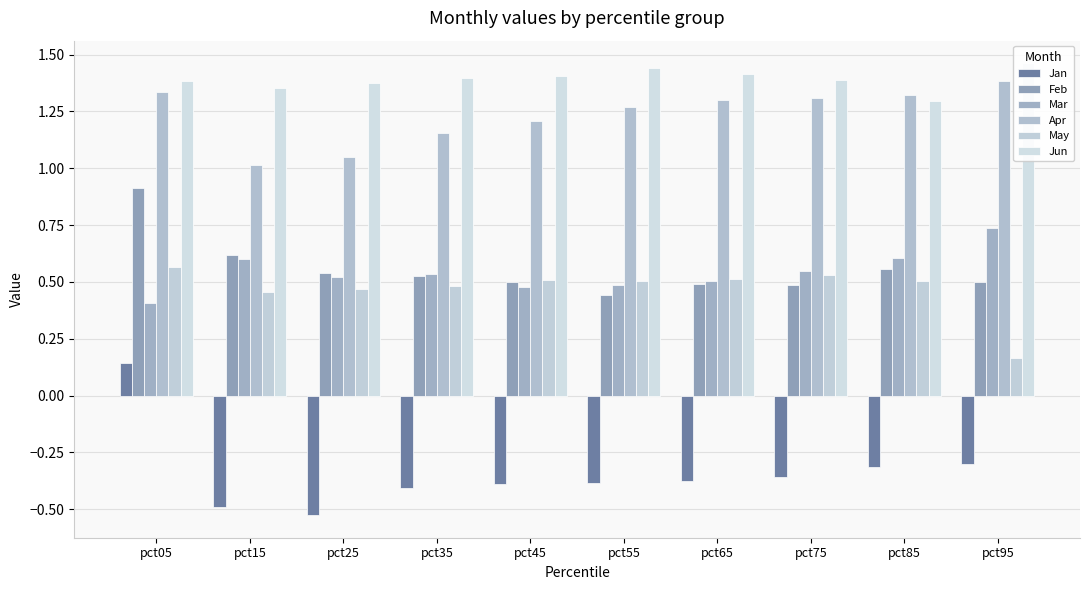

What is the smallest value displayed?

-0.5